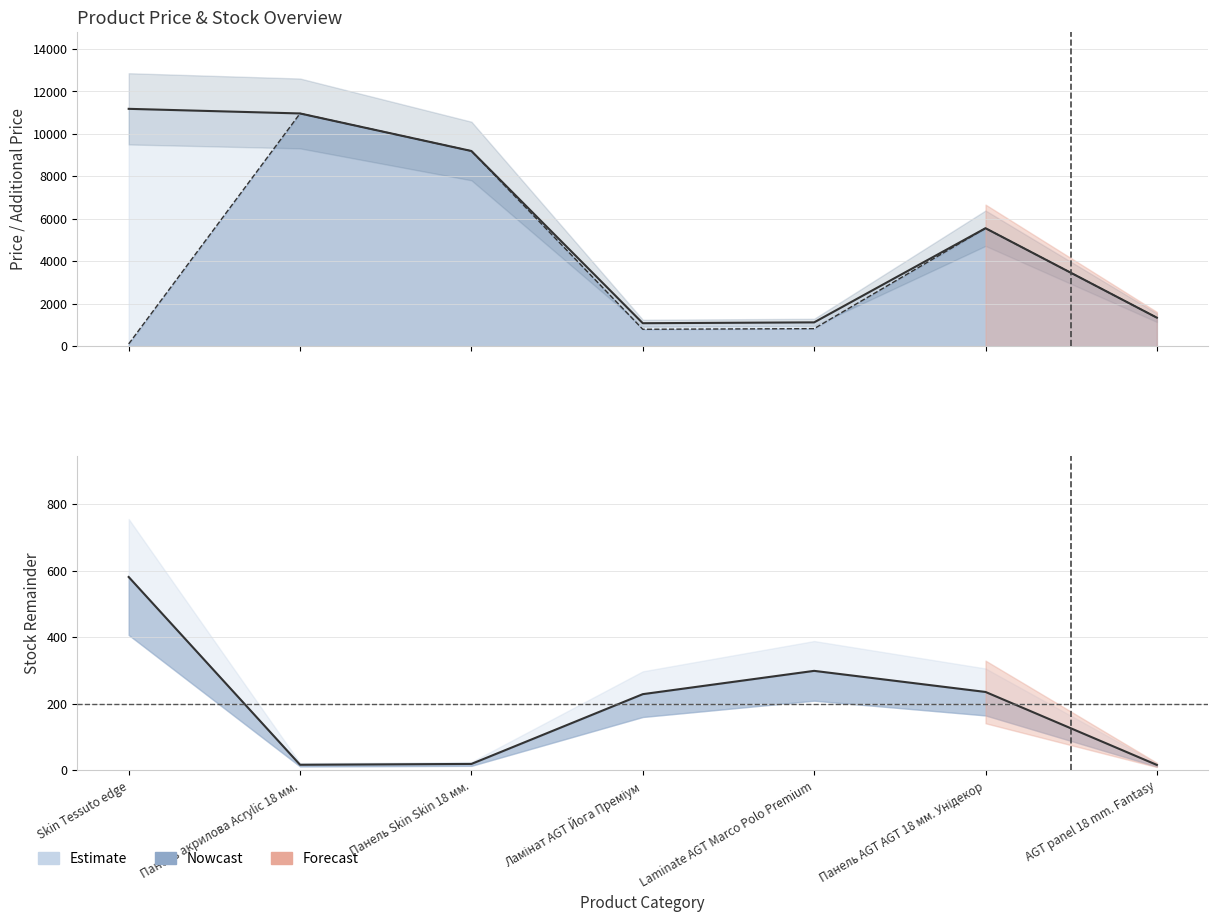

At which category does Ціна reach its first local peak?

Панель акрилова Acrylic 18 мм.